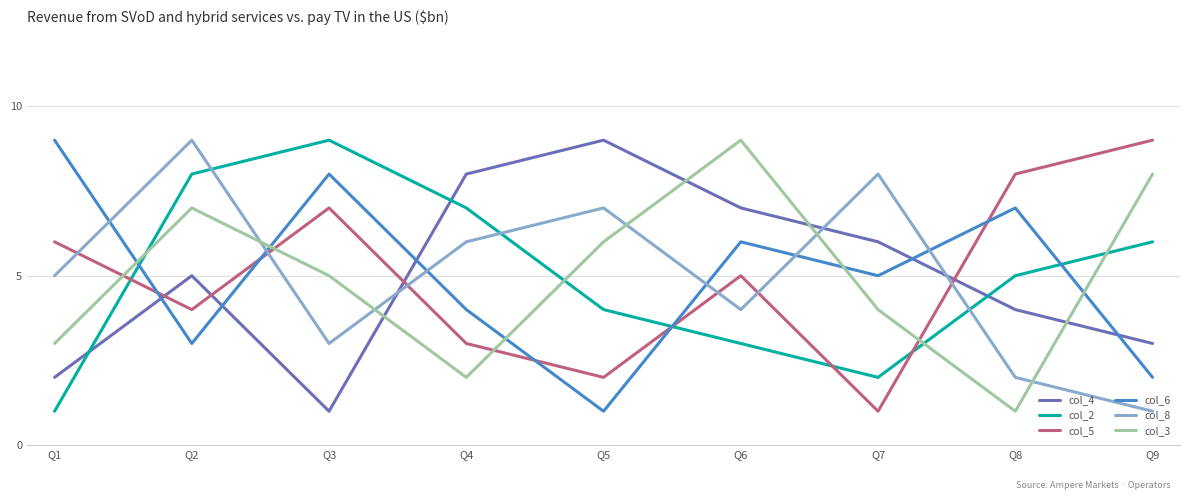

What is the sum of all col_5 values?

45